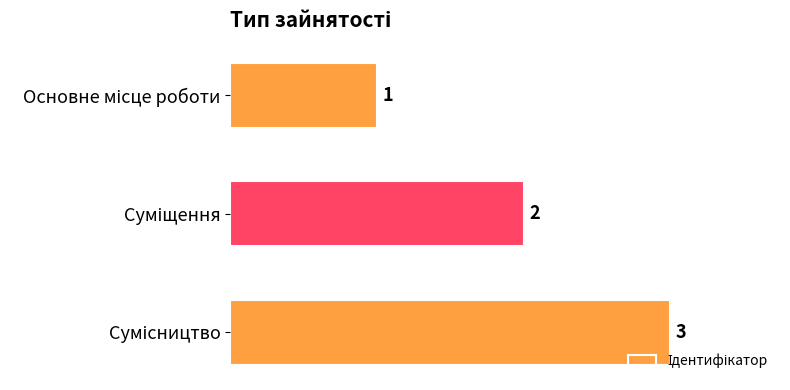

How many series are shown in this chart?

1